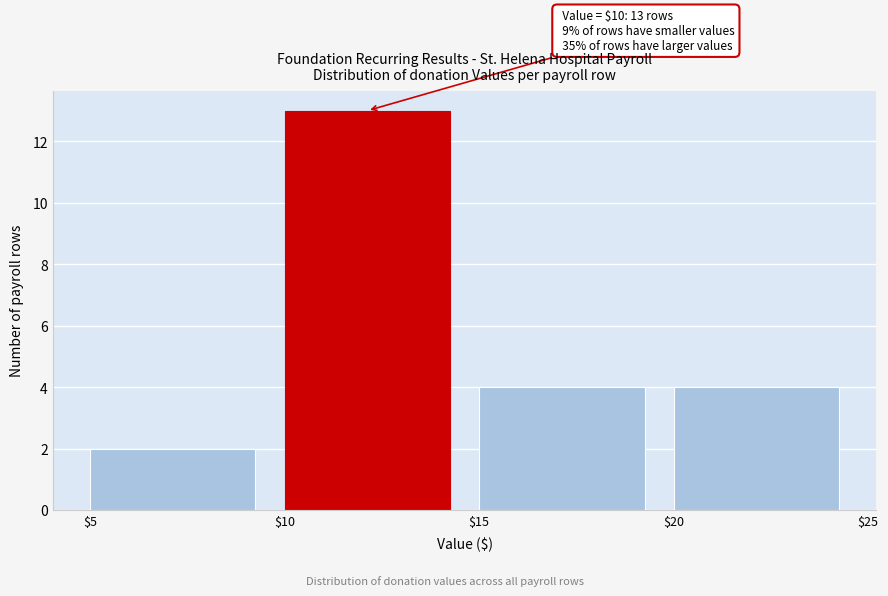

Over which range of the x-axis is the bar tallest?

$10 to $15